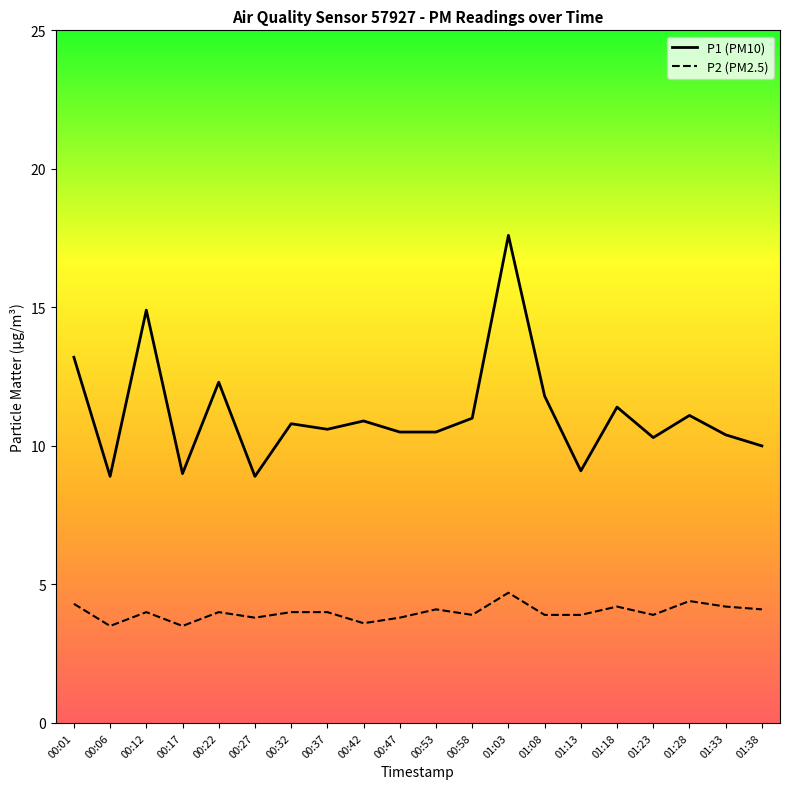

List the series in order of their peak value, highest first.

P1 (PM10), P2 (PM2.5)